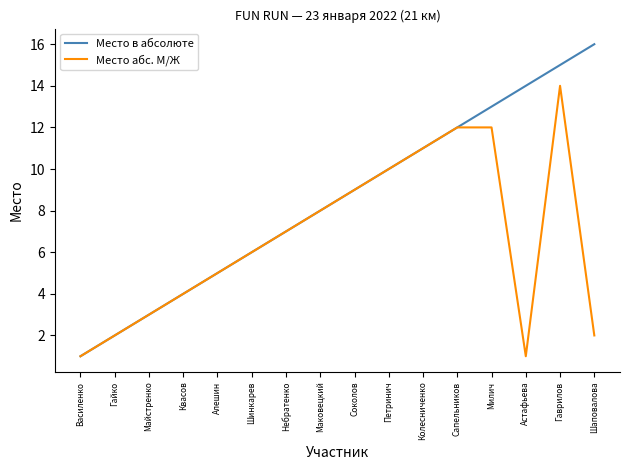

At which category is the sum across all series the highest?

Гаврилов